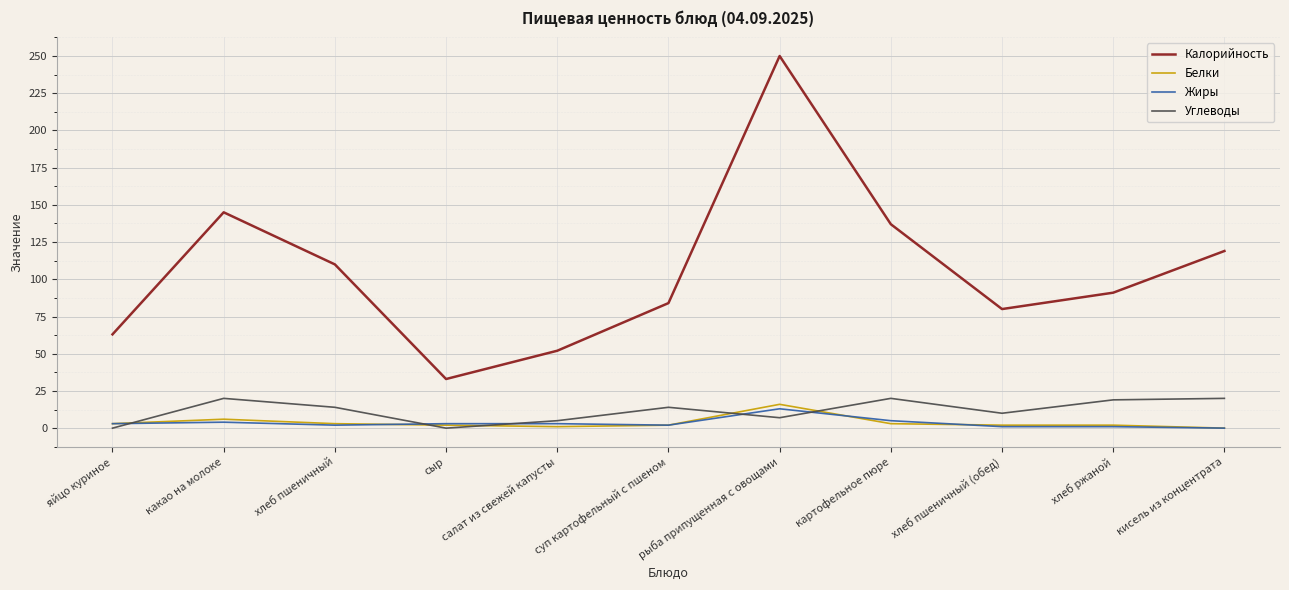

What is the difference between the highest and lowest values at кисель из концентрата?

119